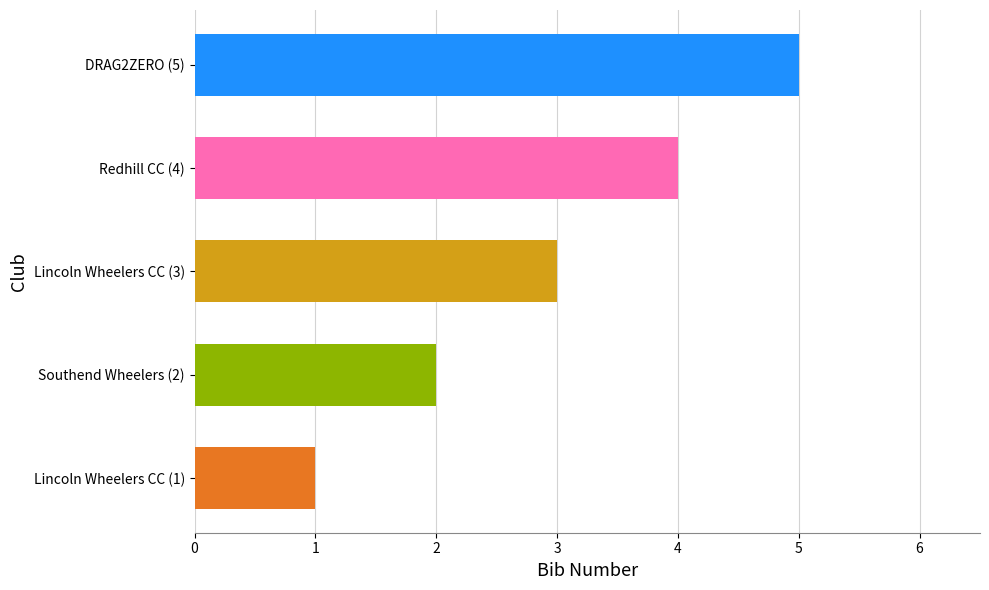

What is the difference between the maximum and minimum values?

4